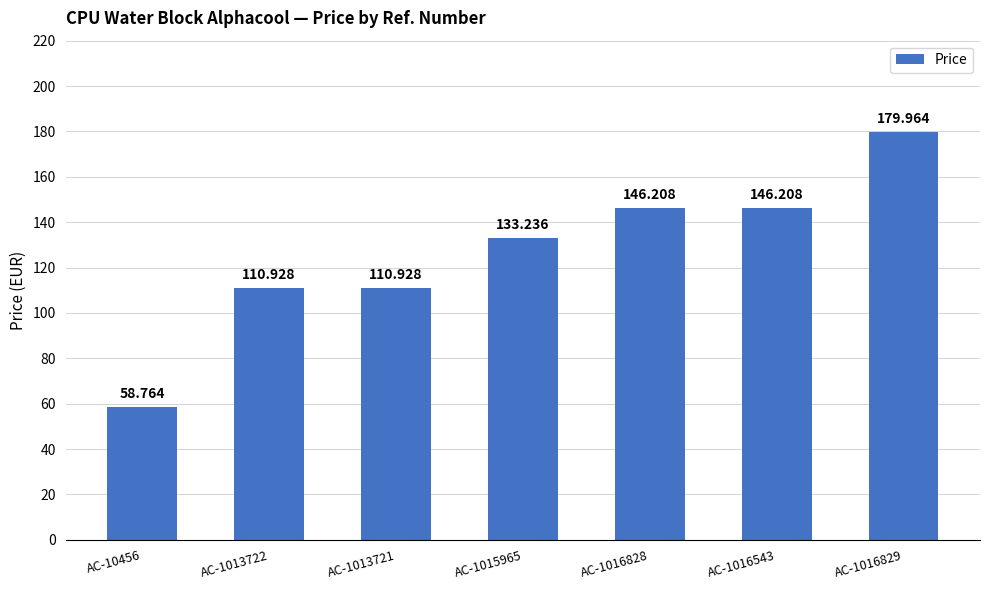

What is the minimum value shown in the chart?

58.8